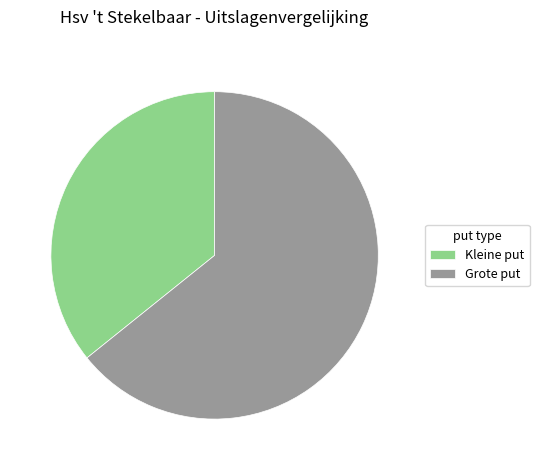

What is the largest slice in the pie chart?

Grote put